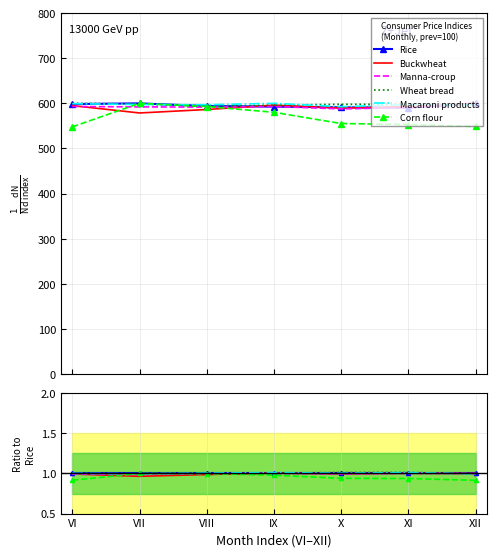

What is the value of the Manna-croup point at the 6th from the left?

1.0